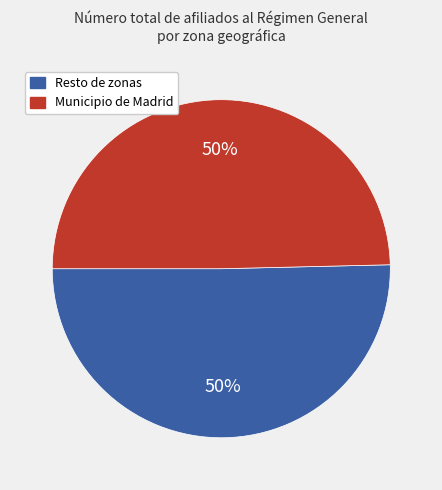

To the nearest percent, what is the average slice percentage?

50%